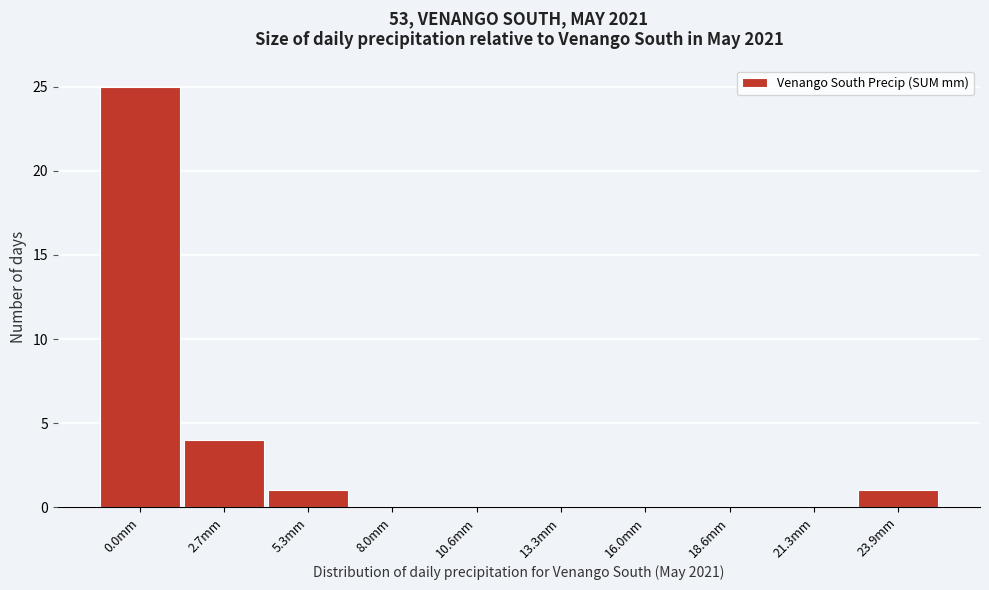

Reading left to right, what are all the values shown in this chart?

0.0mm=25	2.7mm=4	5.3mm=1	8.0mm=0	10.6mm=0	13.3mm=0	16.0mm=0	18.6mm=0	21.3mm=0	23.9mm=1